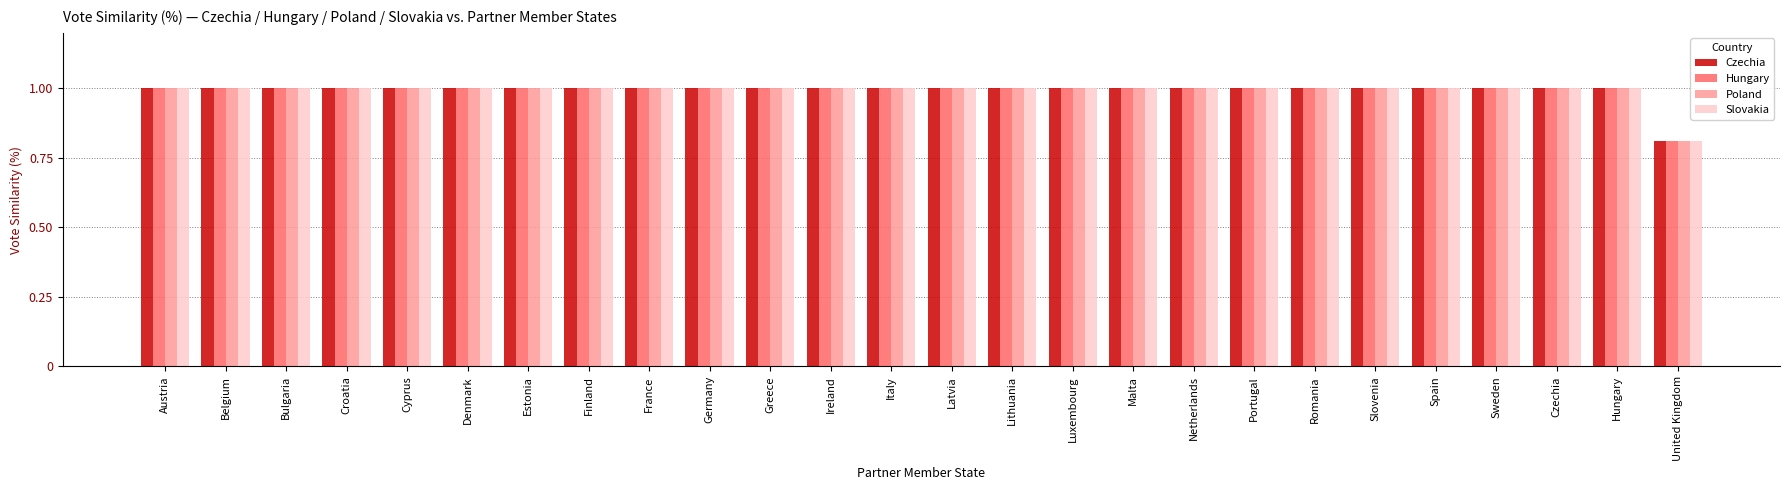

What is the sum of the Poland values at Slovenia and Germany?

2.0